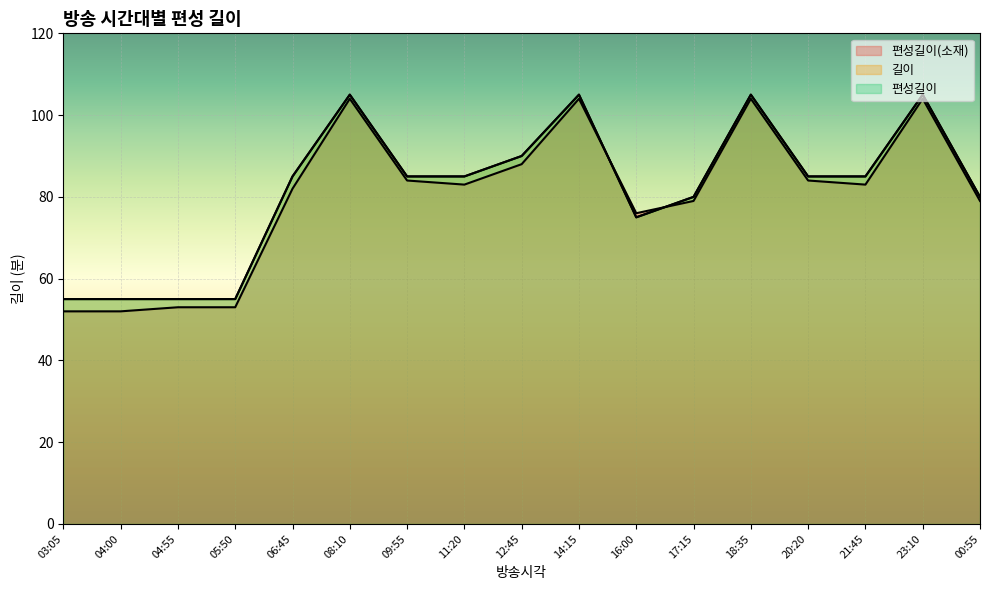

Reading right to left, transcribe all the data shown in this chart.

편성길이(소재): 00:55=79	23:10=104	21:45=83	20:20=84	18:35=104	17:15=79	16:00=76	14:15=104	12:45=88	11:20=83	09:55=84	08:10=104	06:45=82	05:50=53	04:55=53	04:00=52	03:05=52
길이: 00:55=80	23:10=105	21:45=85	20:20=85	18:35=105	17:15=80	16:00=75	14:15=105	12:45=90	11:20=85	09:55=85	08:10=105	06:45=85	05:50=55	04:55=55	04:00=55	03:05=55
편성길이: 00:55=80	23:10=105	21:45=85	20:20=85	18:35=105	17:15=80	16:00=75	14:15=105	12:45=90	11:20=85	09:55=85	08:10=105	06:45=85	05:50=55	04:55=55	04:00=55	03:05=55